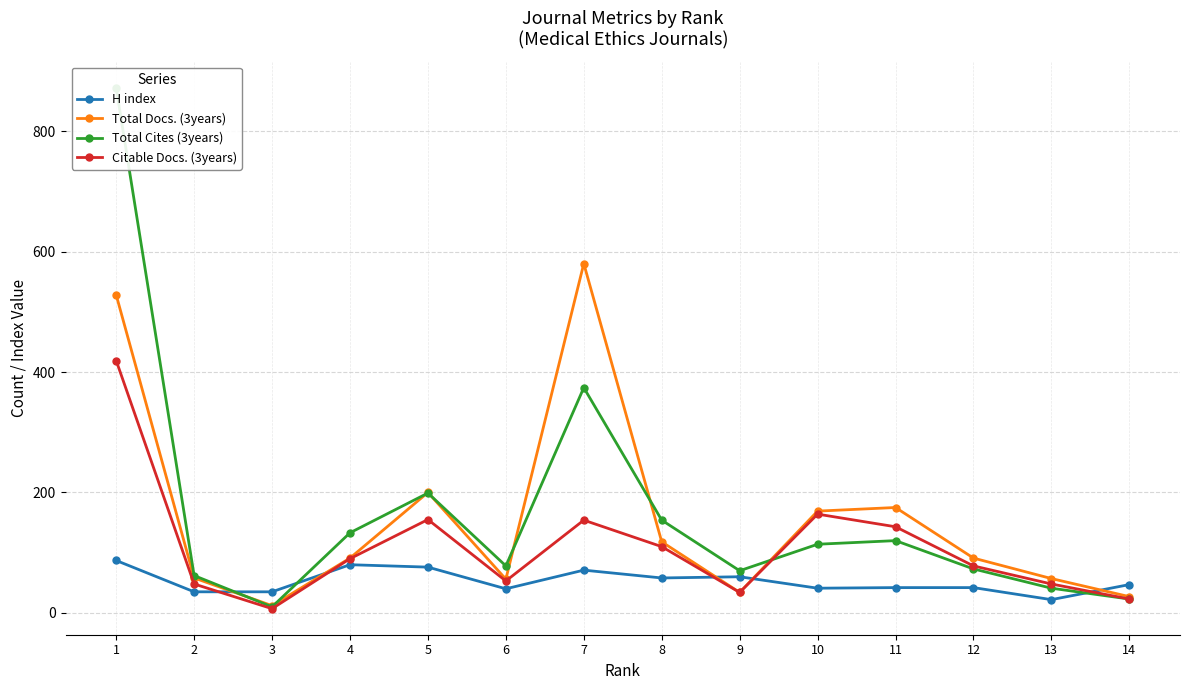

What is the difference between the H index values at 4 and 1?

7